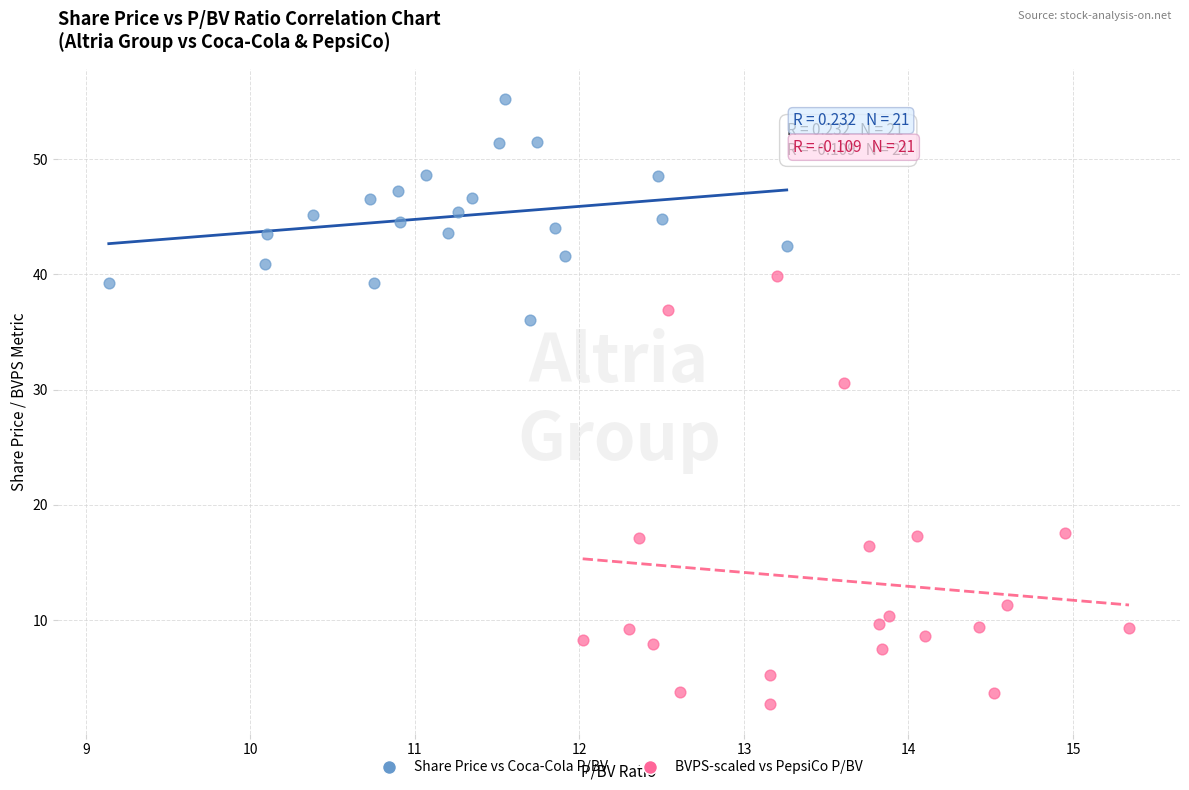

Which series reaches the maximum Y coordinate?

Share Price vs Coca-Cola P/BV